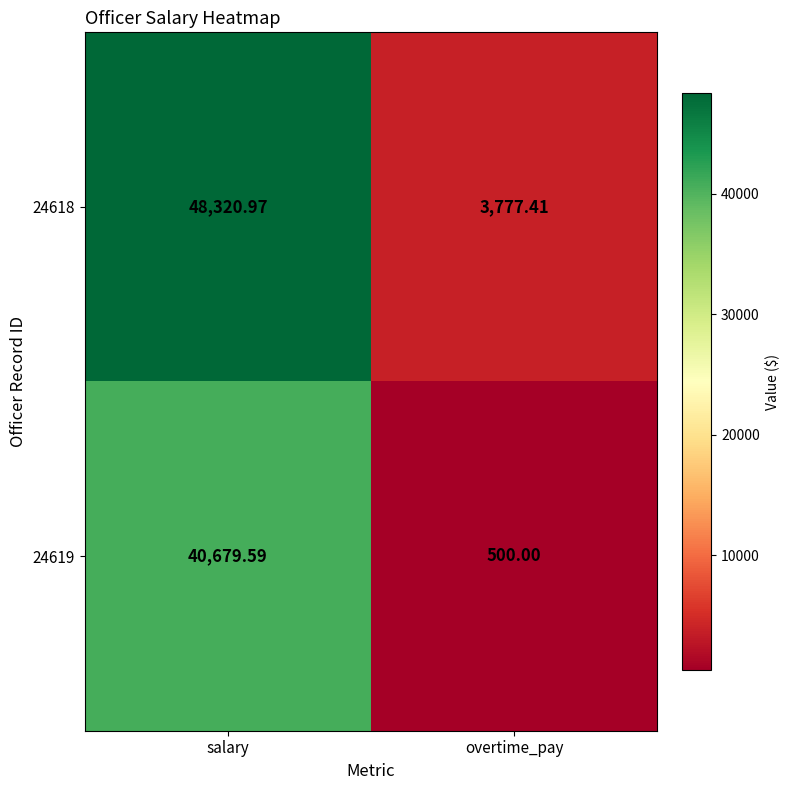

Which category has the lowest value across all series?

overtime_pay